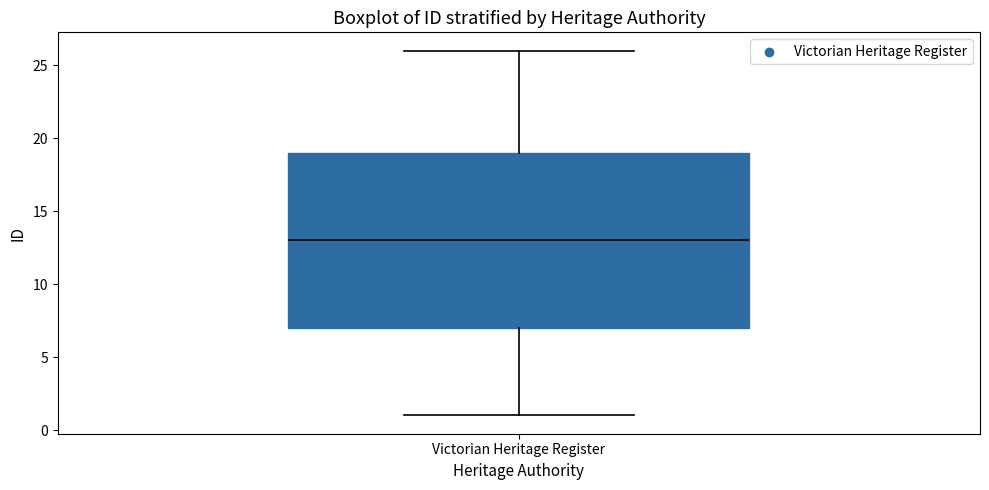

Where does the lower whisker of the box for Victorian Heritage Register end on the y-axis? The values are not printed on the chart, so give them approximately, as read against the axis.

1